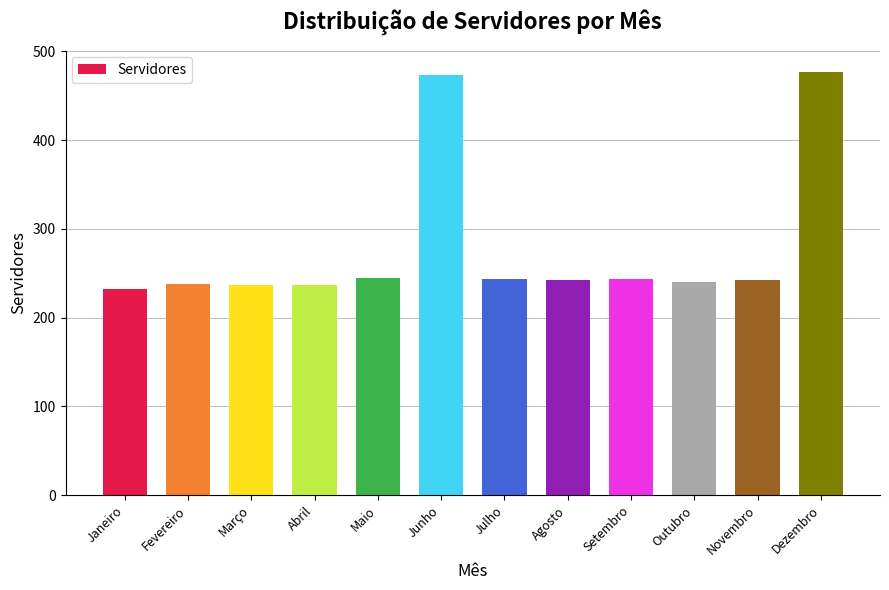

Approximately how many times larger is the value at Dezembro compared to Abril?

2.0